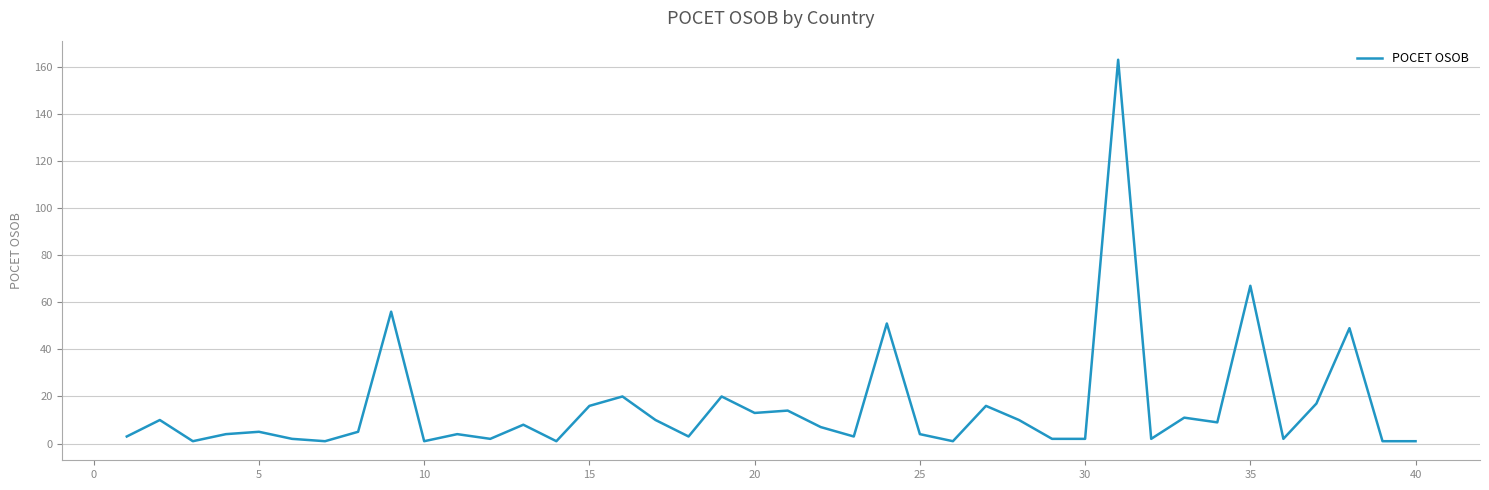

What is the greatest value displayed?

163